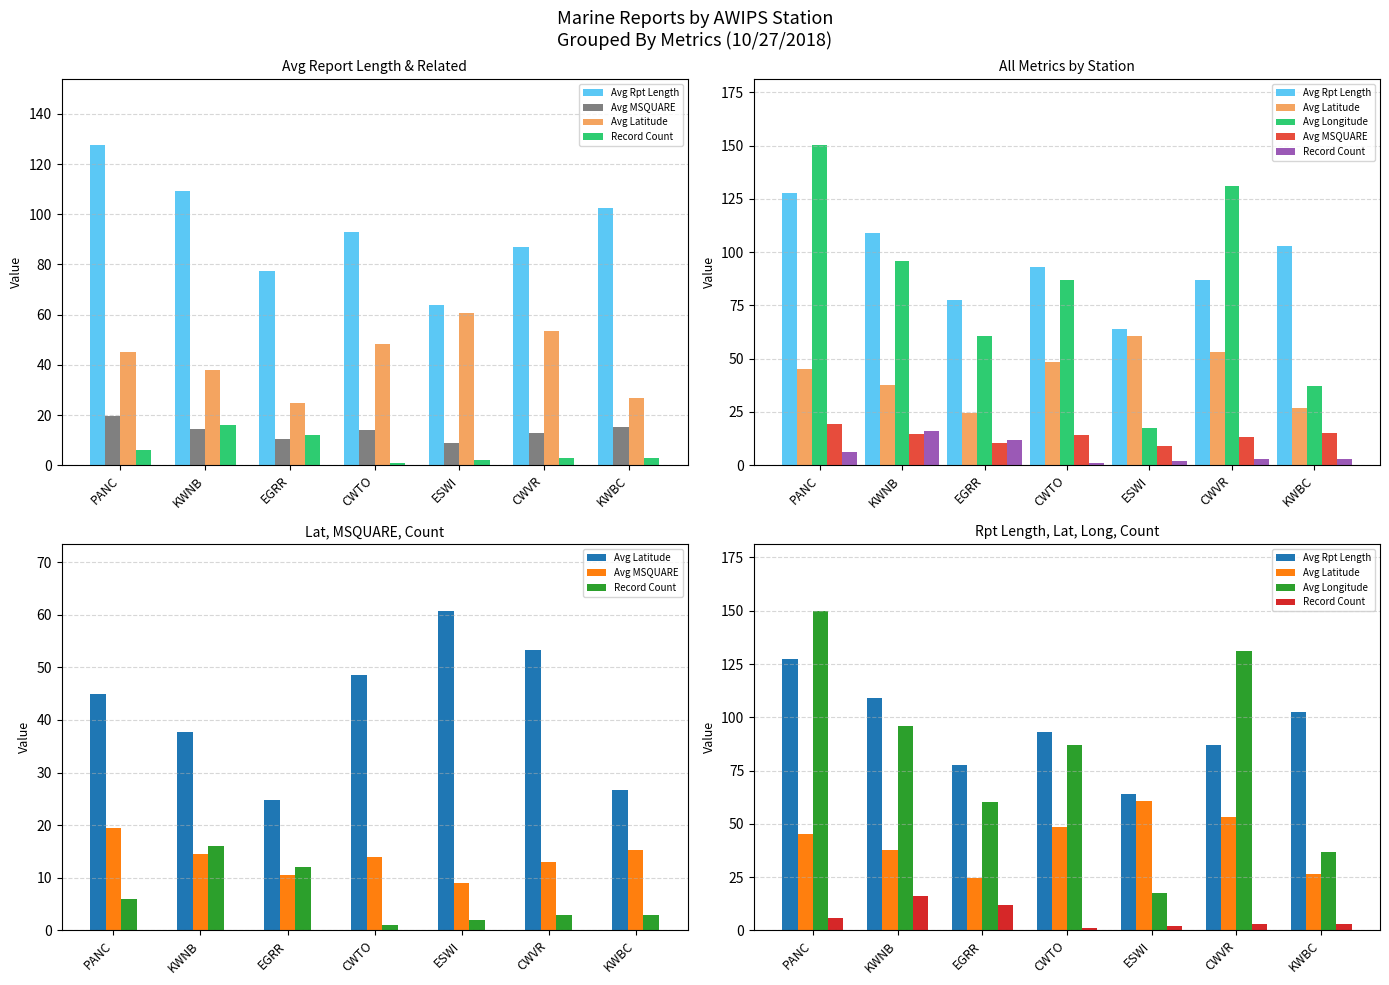

At which label does Avg MSQUARE first exceed 14?

PANC